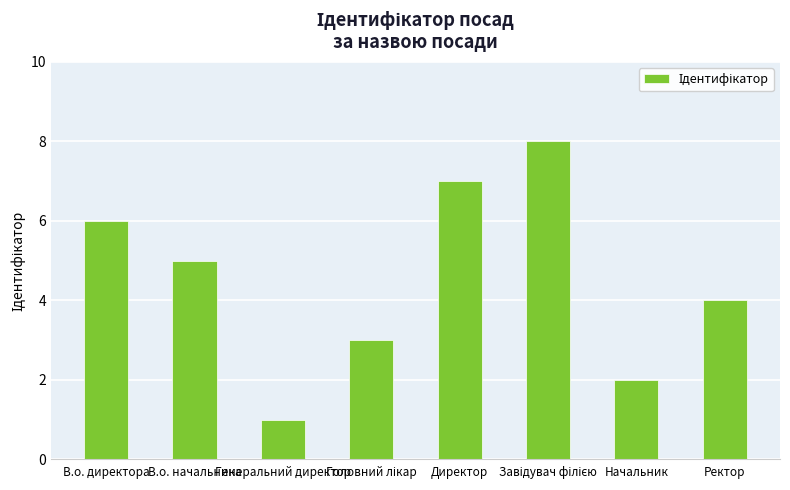

What is the greatest value displayed?

8